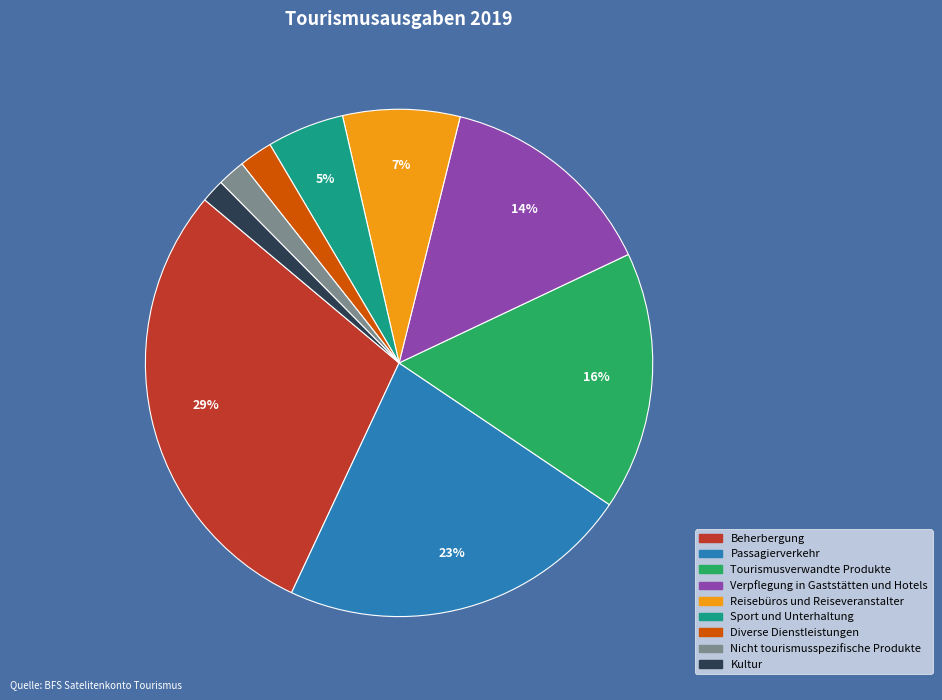

Is there any slice that represents more than half of the pie?

No